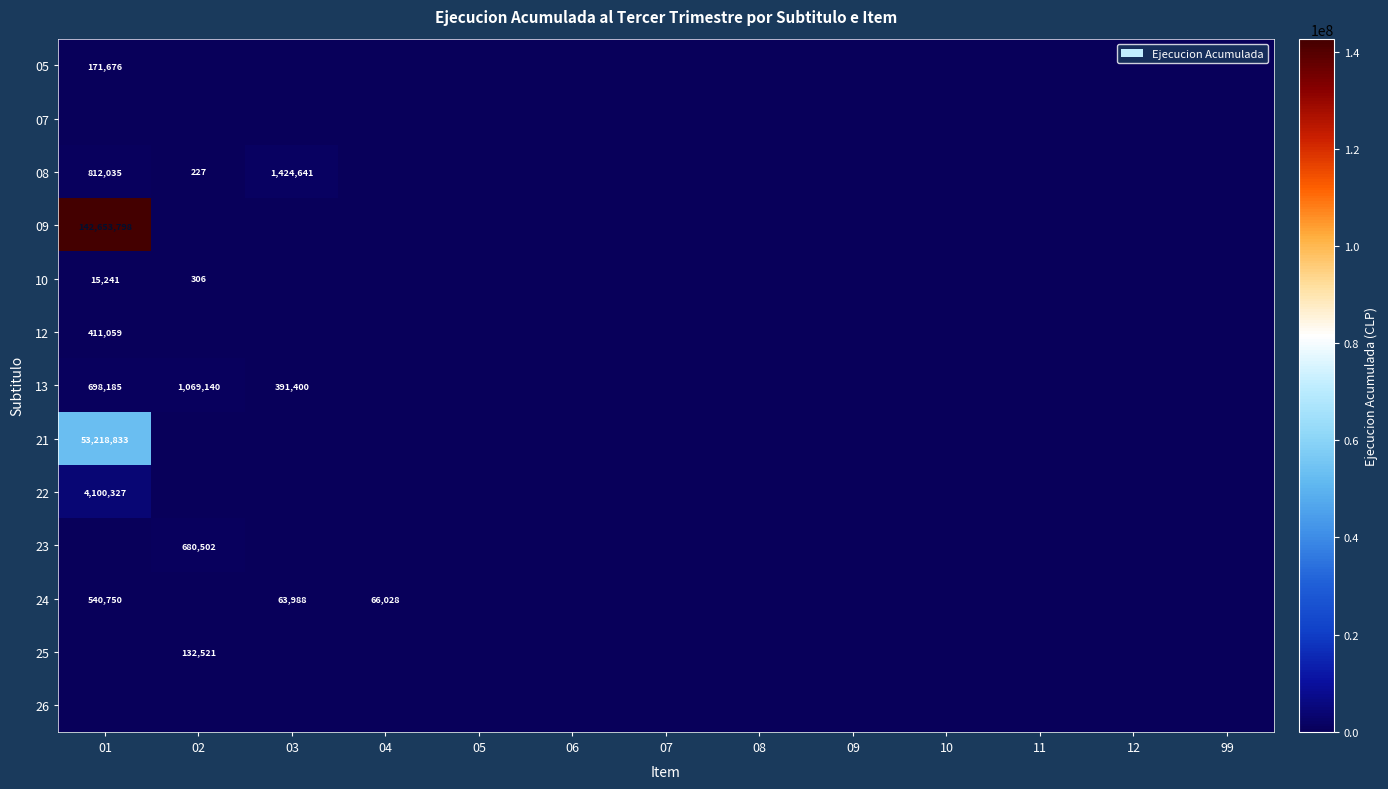

The value of 09 at 01 is 92605806. True or false?

False